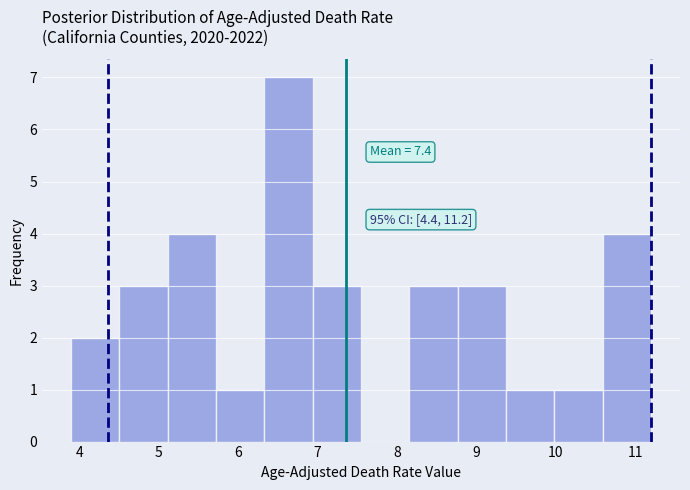

Over which range of the x-axis is the bar tallest?

6.3 to 6.9